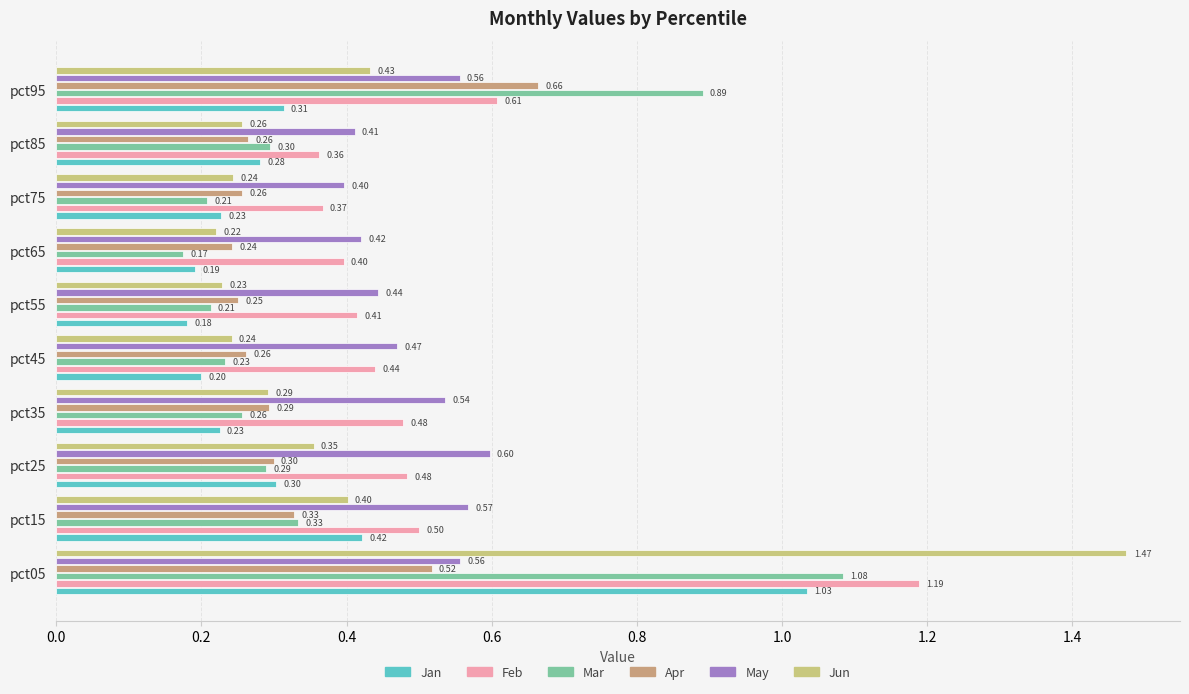

What is the sum of all Jan values?

3.4